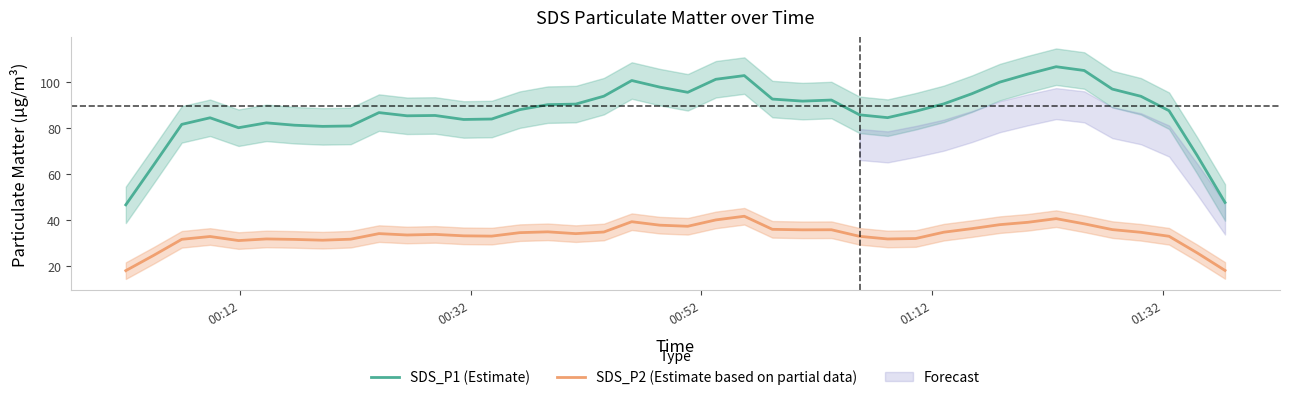

True or false: SDS_P1 (Estimate) and SDS_P2 (Estimate based on partial data) intersect in this chart.

False